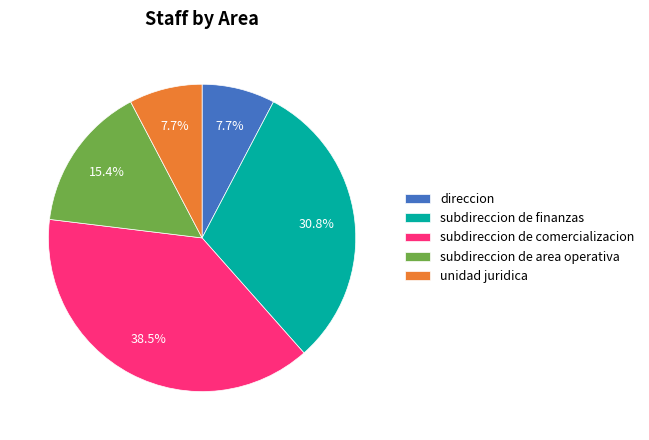

True or false: unidad juridica accounts for 21% of the total.

False